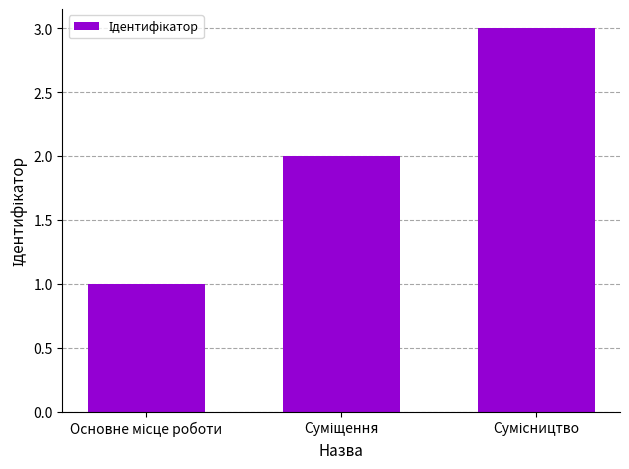

What is the sum of all values?

6